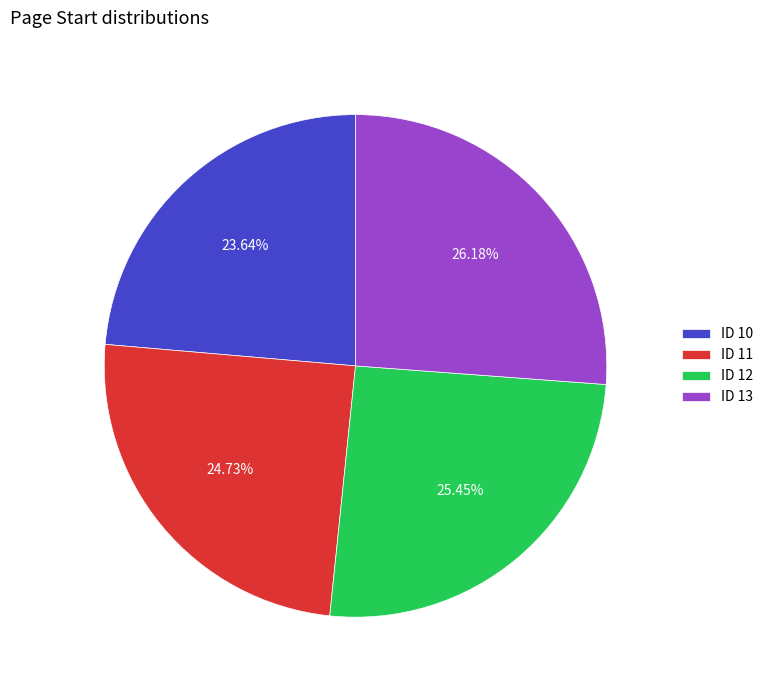

Do ID 10 and ID 11 together represent more than half of the pie?

No